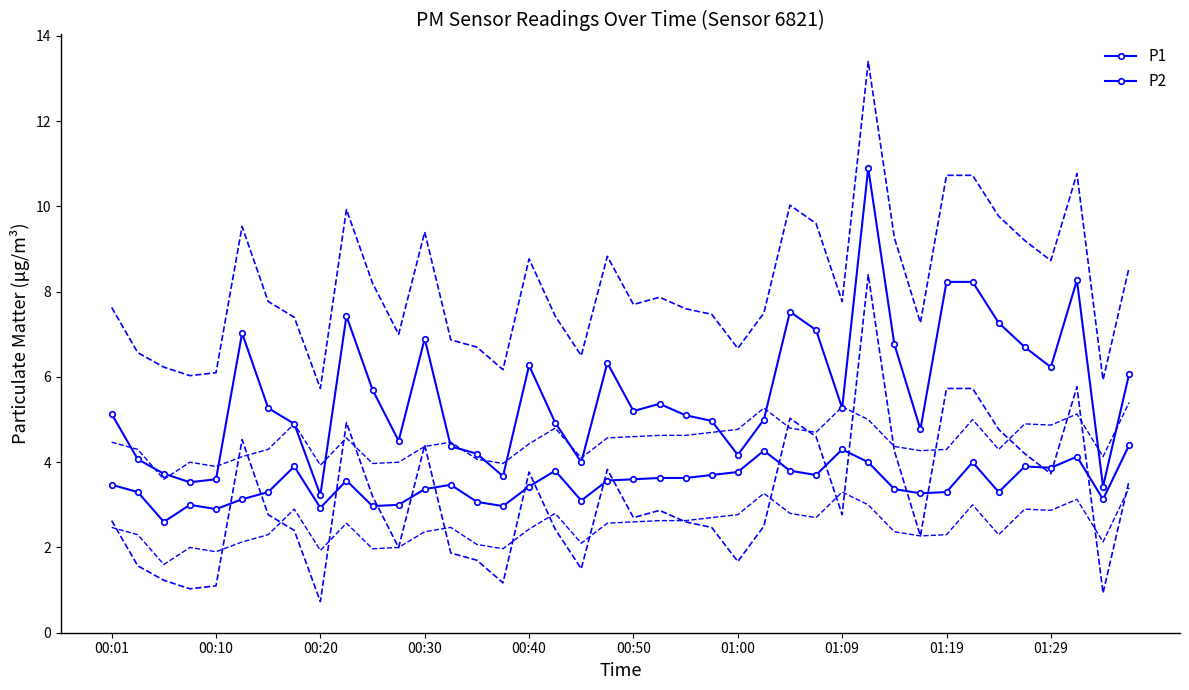

Rank the series by their average value, from lowest to highest.

P2, P1